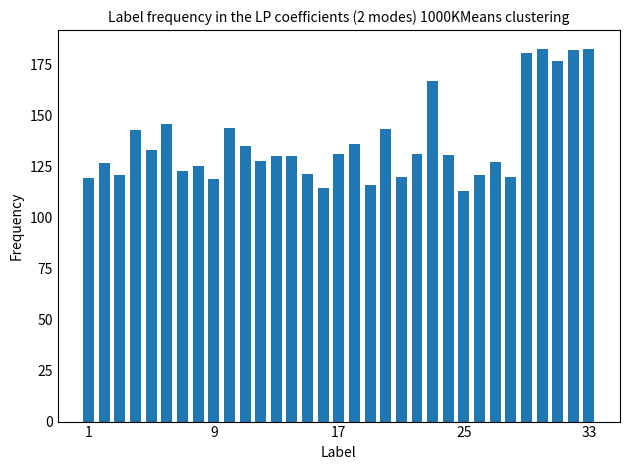

What is the sum of all values?

4523.0